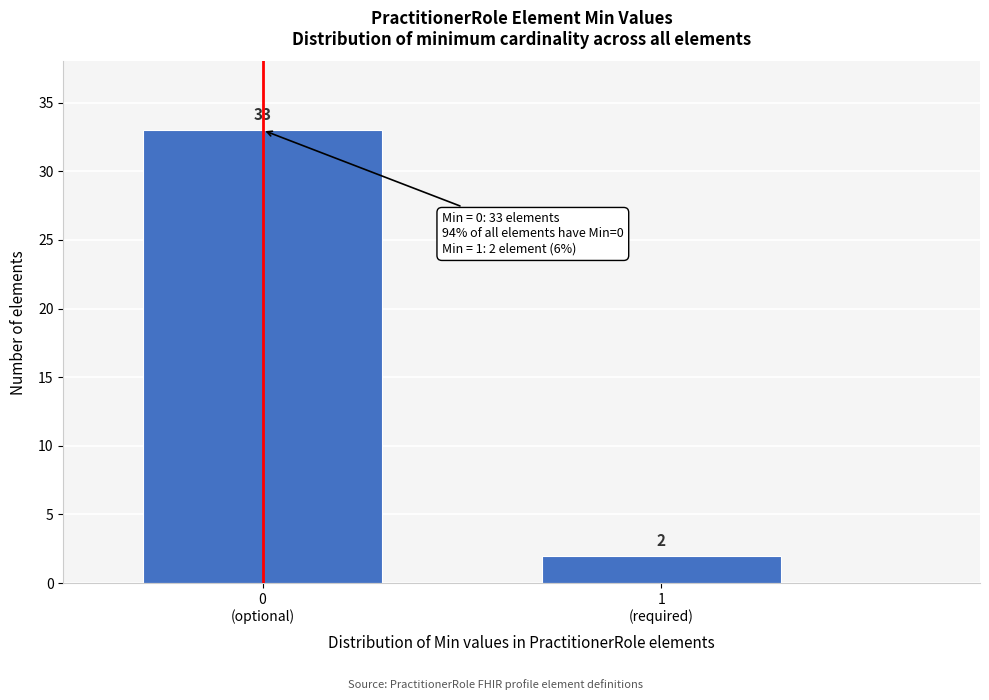

Reading left to right, extract all data points from this chart.

33	2